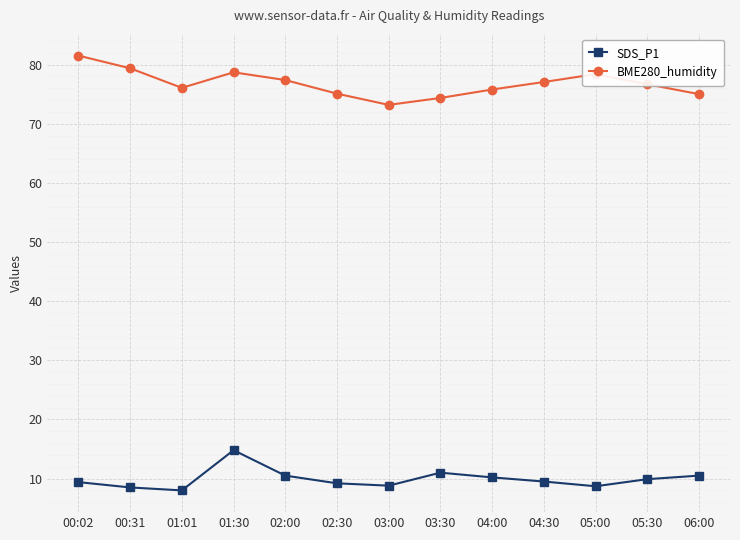

At 04:30, list the series in order from smallest to largest.

SDS_P1, BME280_humidity